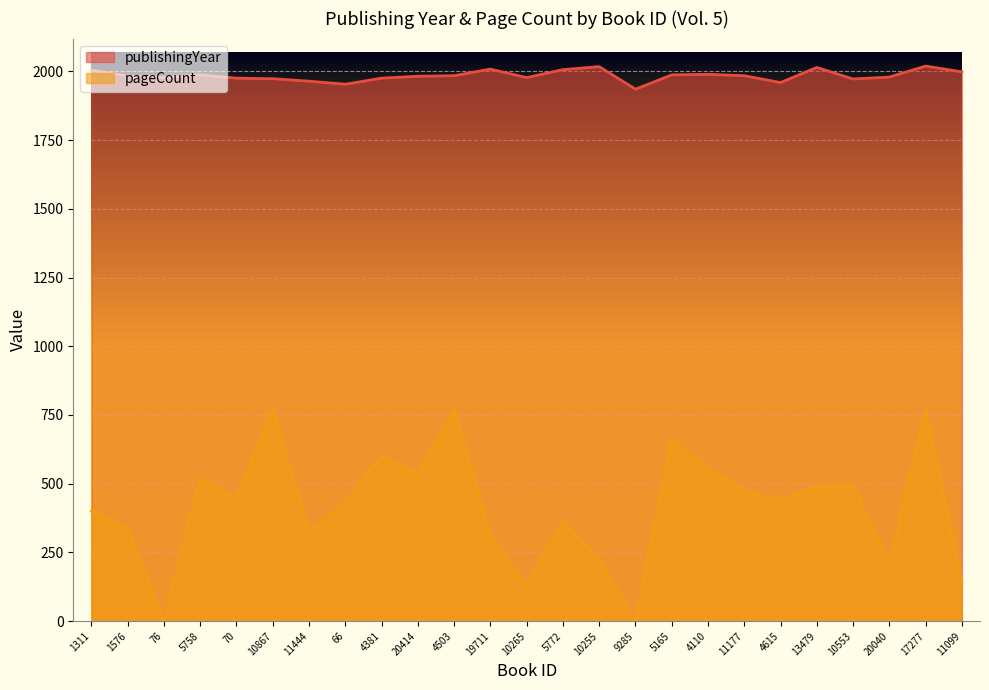

How many values in the pageCount series are below 436?

12